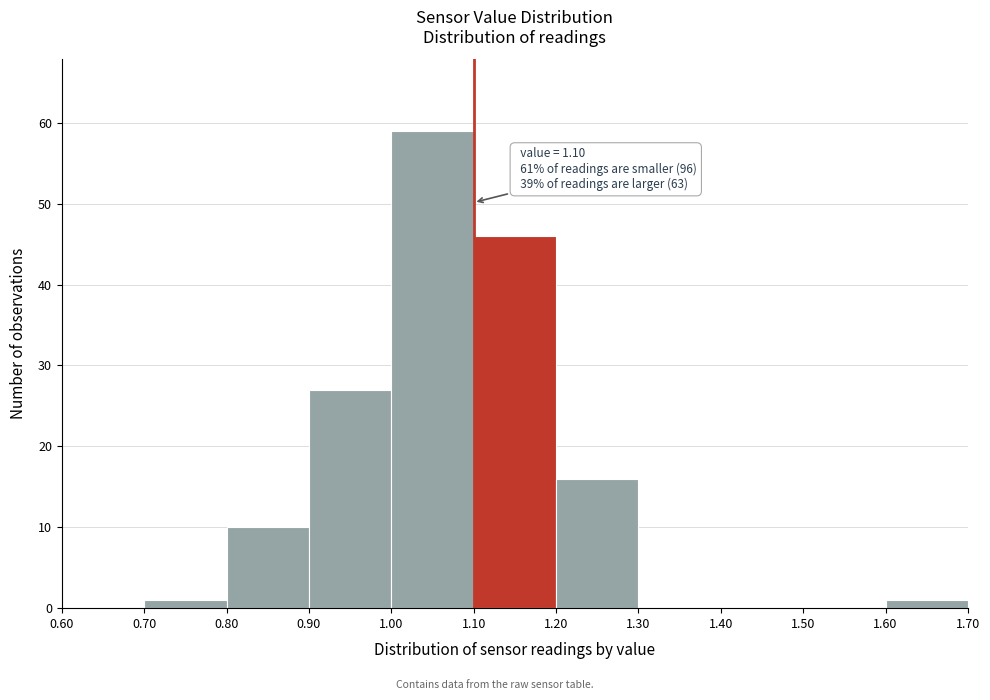

Which range on the x-axis has the tallest bar?

1.00 to 1.10